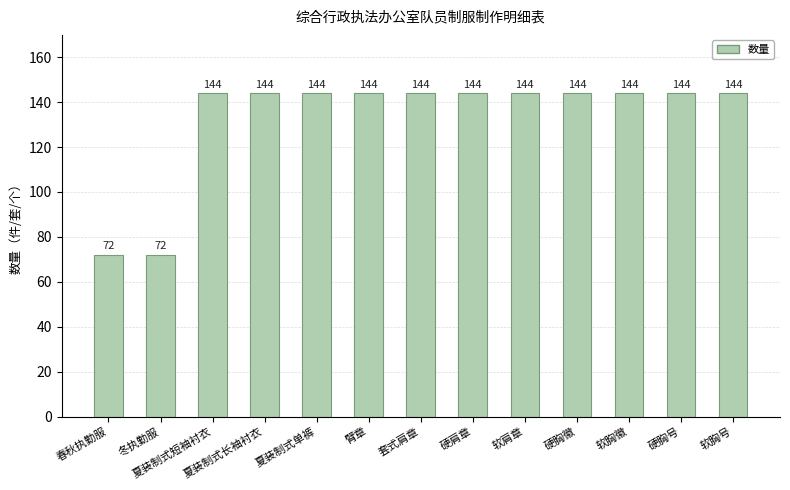

What is the smallest value displayed?

72